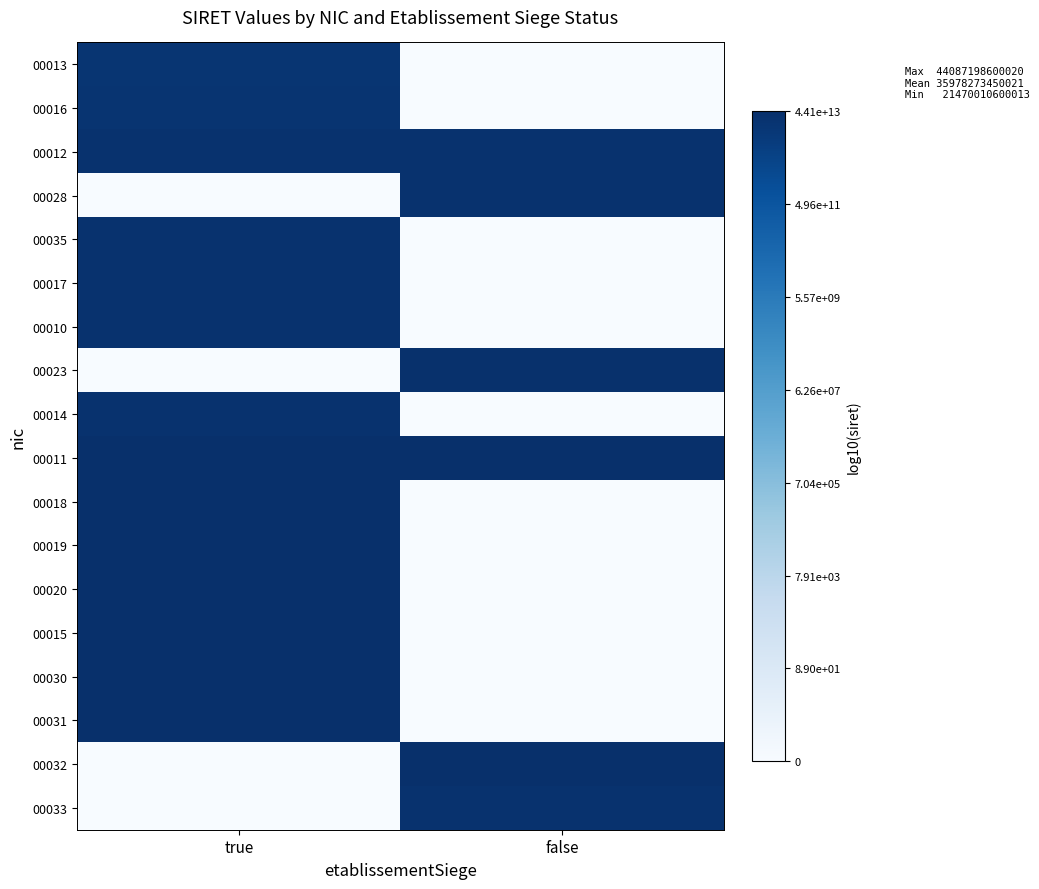

Rank the series by their maximum value, from lowest to highest.

00013, 00016, 00012, 00028, 00035, 00017, 00033, 00014, 00010, 00023, 00032, 00030, 00011, 00018, 00031, 00015, 00019, 00020